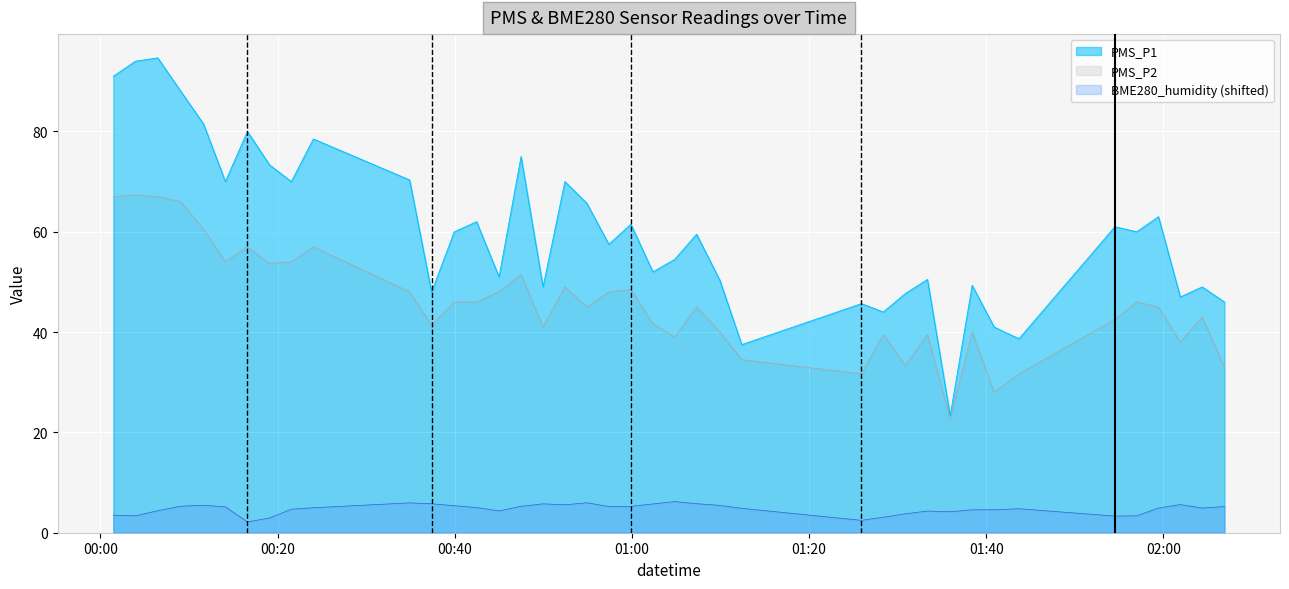

What is the sum of all BME280_humidity values?

188.6